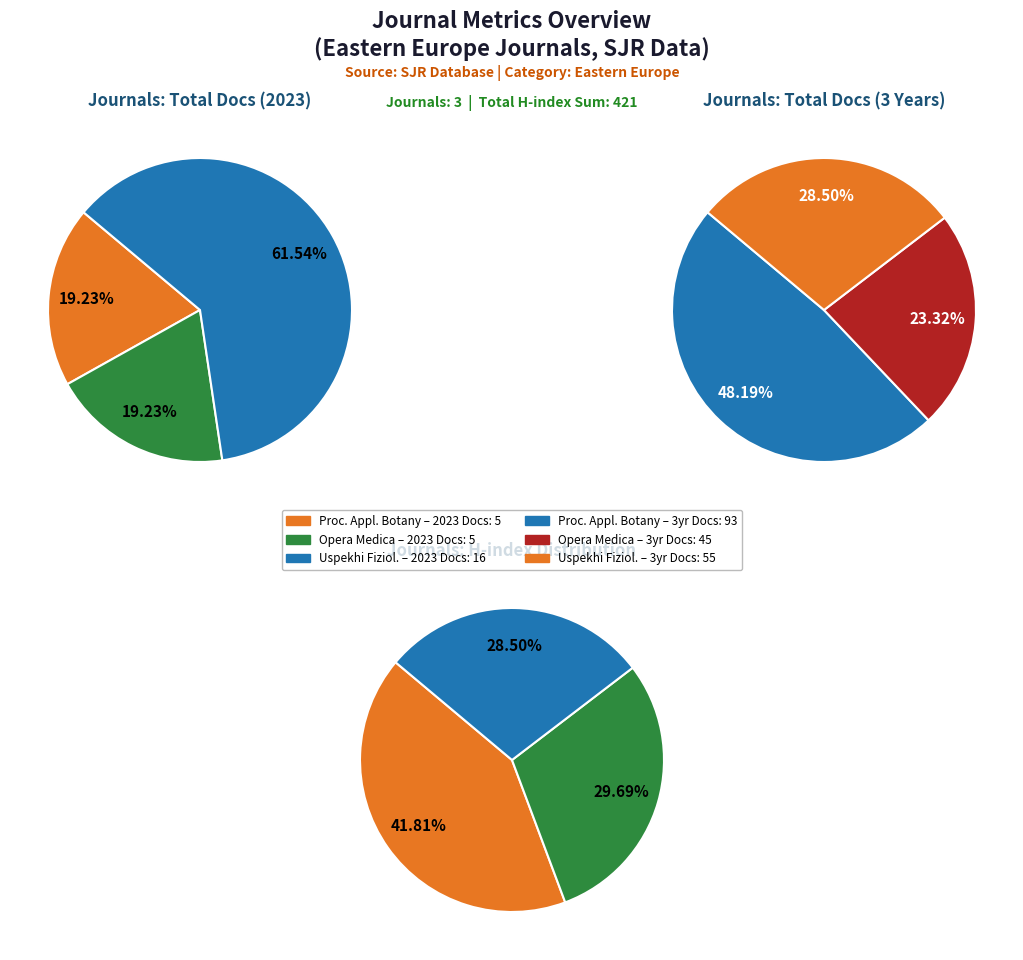

Is there a majority slice in this chart?

Yes